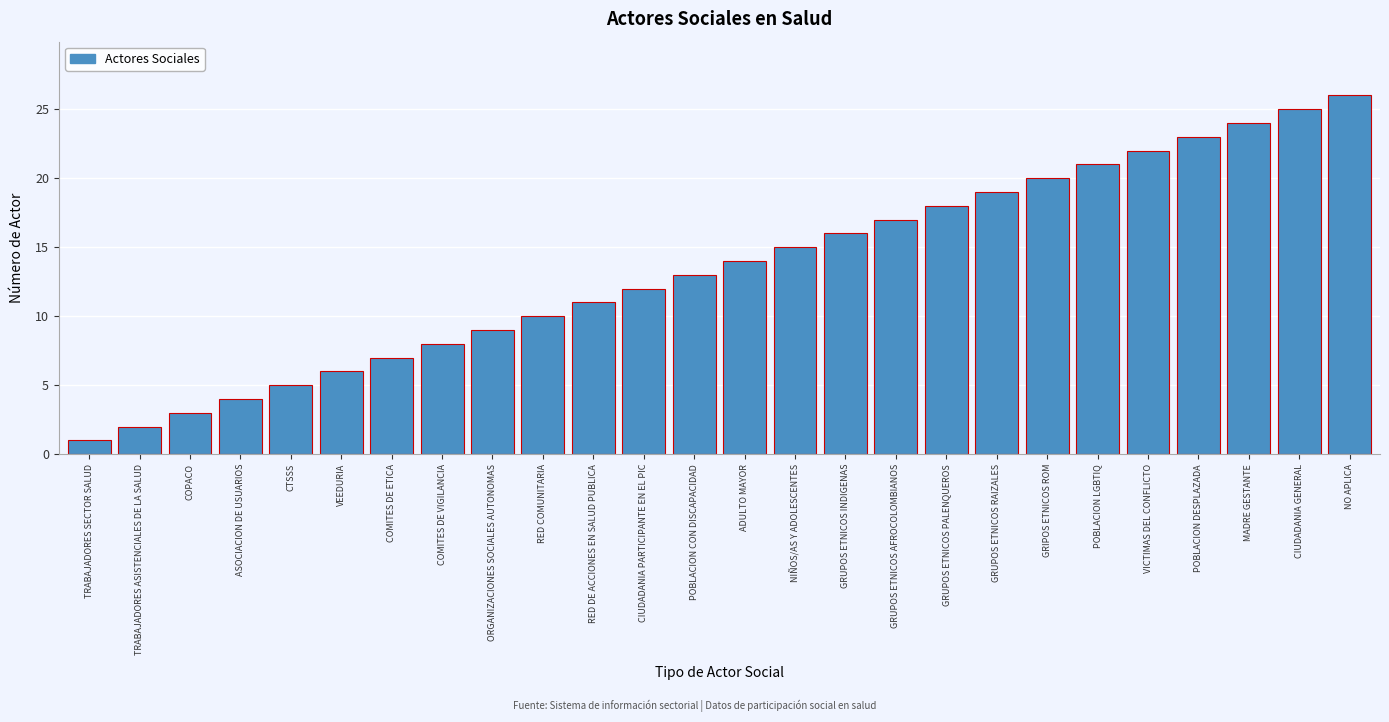

What position from the left is POBLACION DESPLAZADA?

23